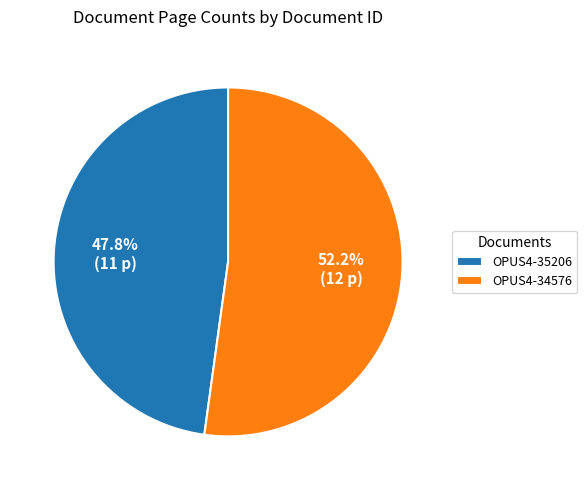

True or false: OPUS4-34576 accounts for 52% of the total.

True